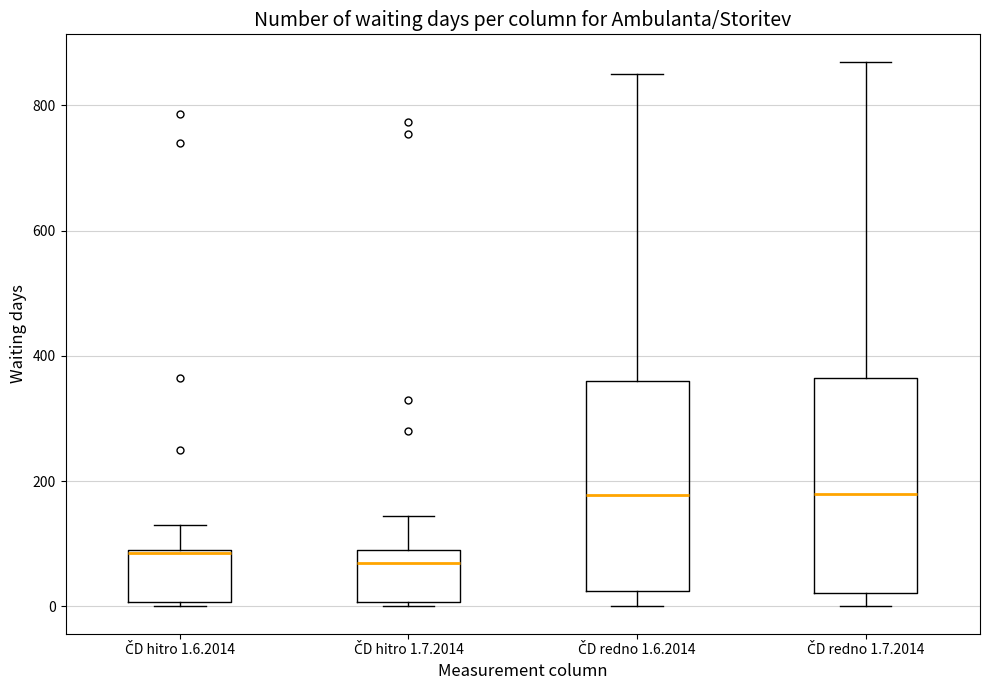

Where does the median line of the box for ČD redno 1.7.2014 sit on the y-axis? The values are not printed on the chart, so give them approximately, as read against the axis.

180